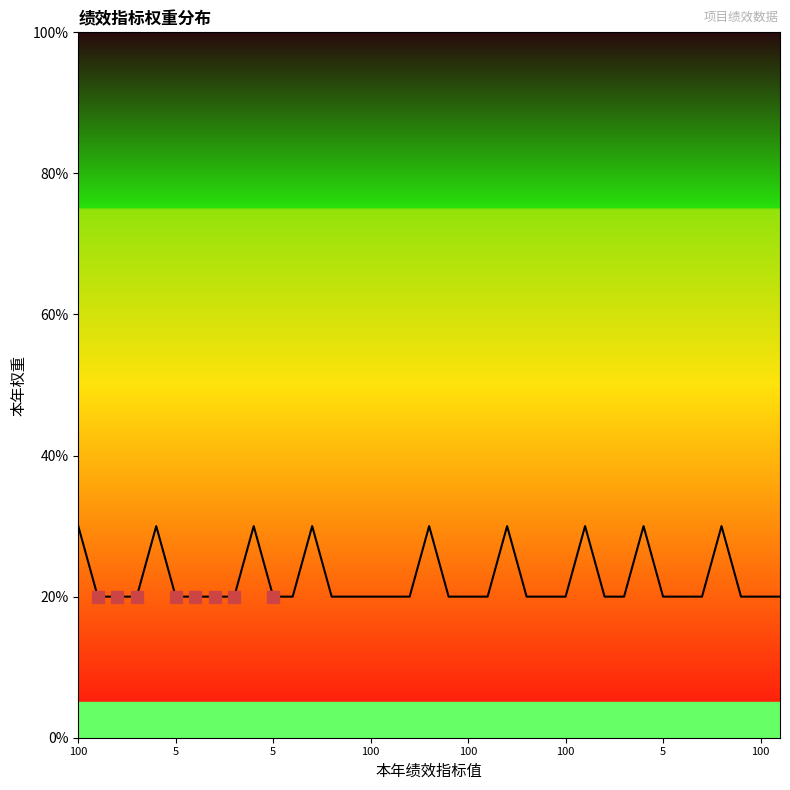

What is the smallest value displayed?

20